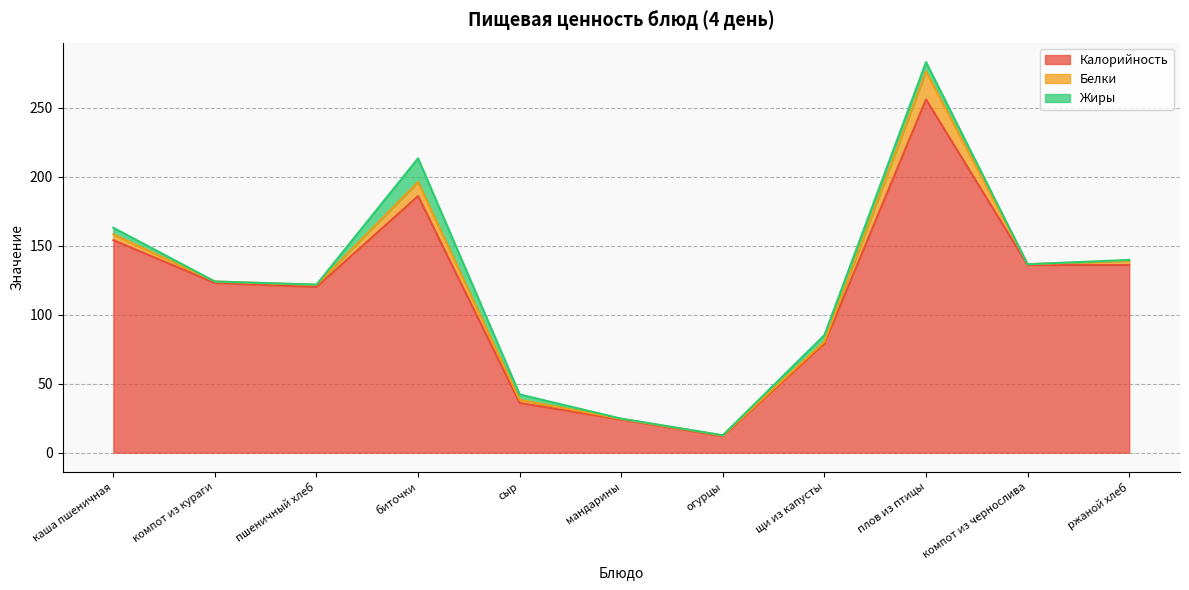

After their last crossing, which series has the higher values: Жиры or Белки?

Белки